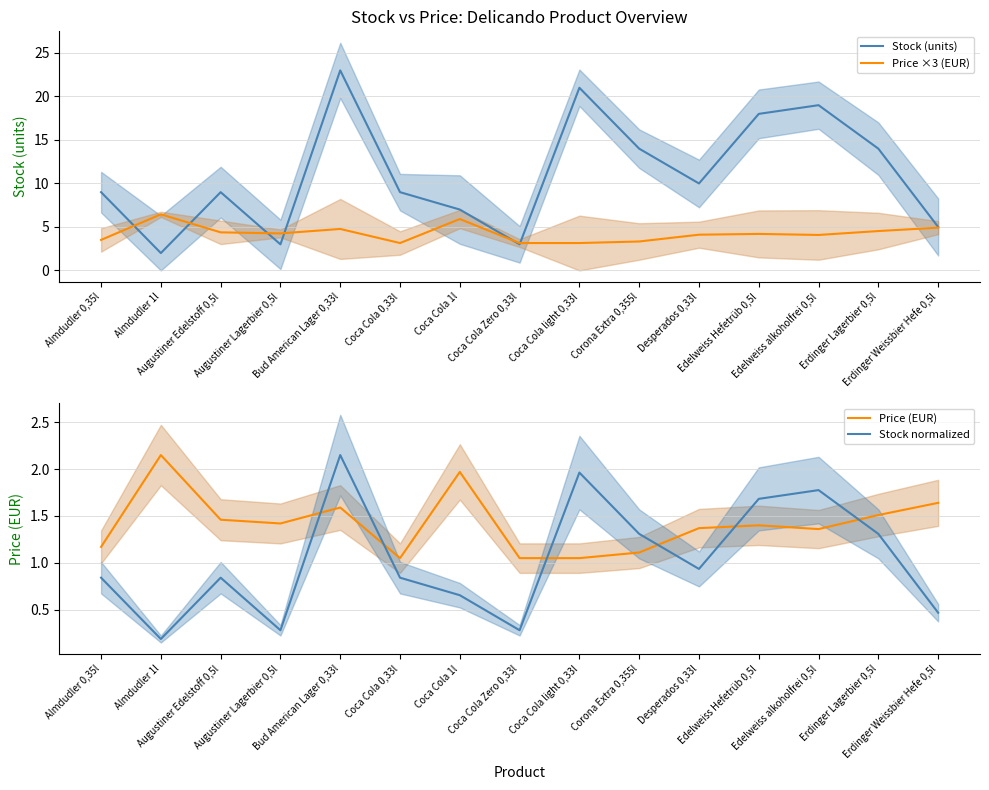

What is the sum of all Price ×3 (EUR) values?

63.9